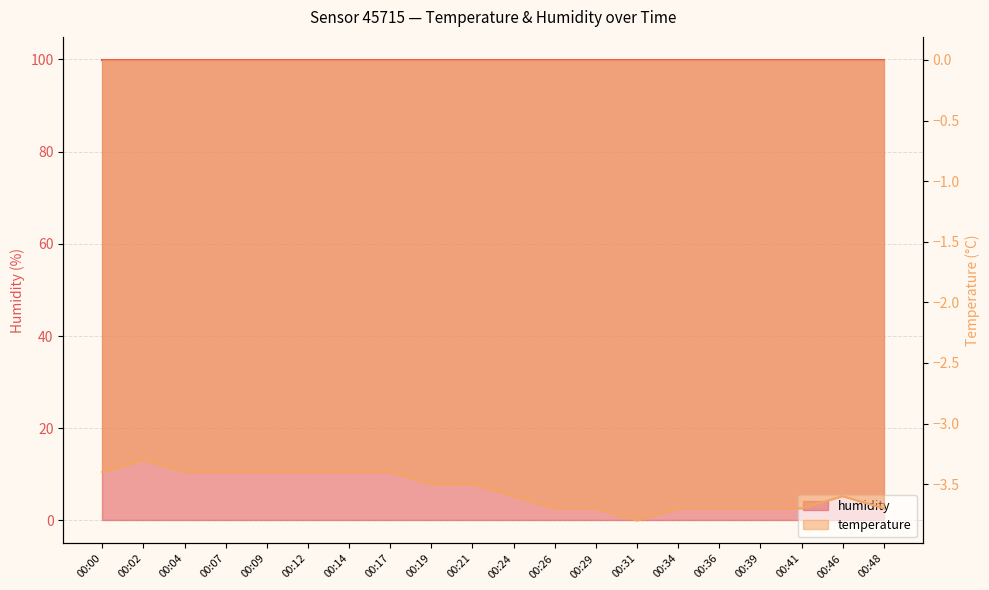

At which category does the data reach its first local peak?

00:02